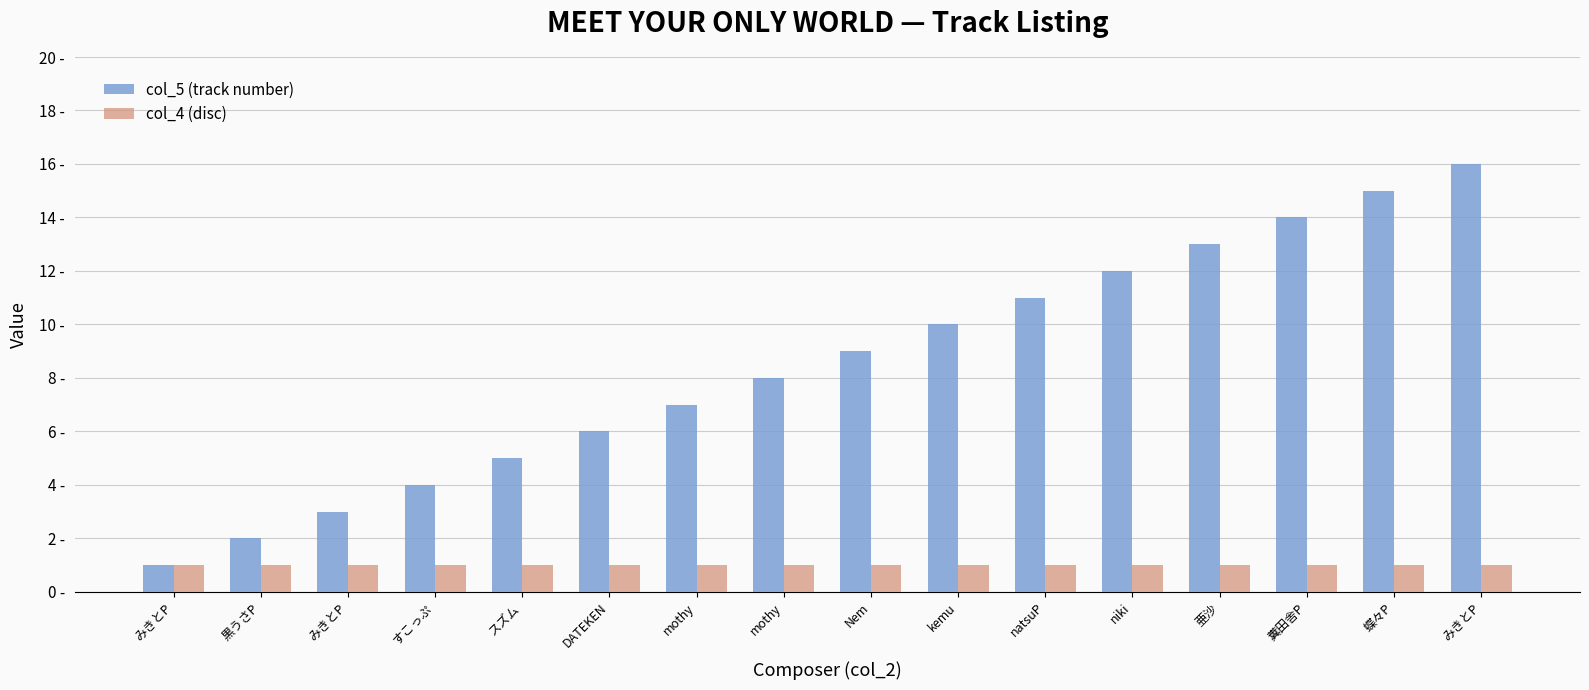

Which has a higher value, すこっぷ or みきとP?

すこっぷ